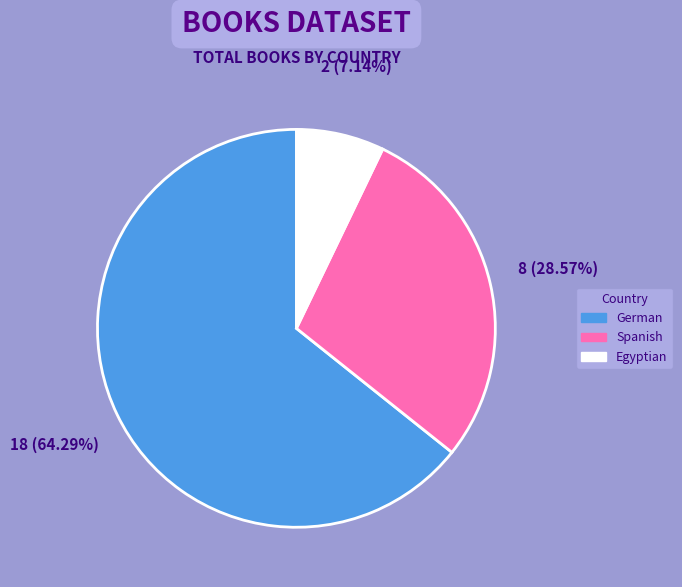

True or false: Egyptian accounts for 7% of the total.

True